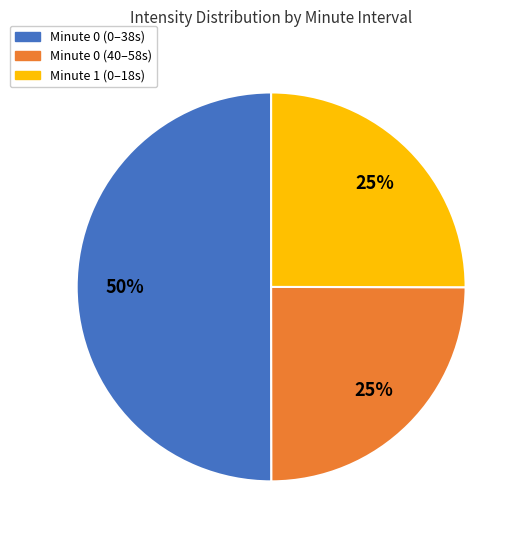

To the nearest percent, what is the average slice percentage?

33%